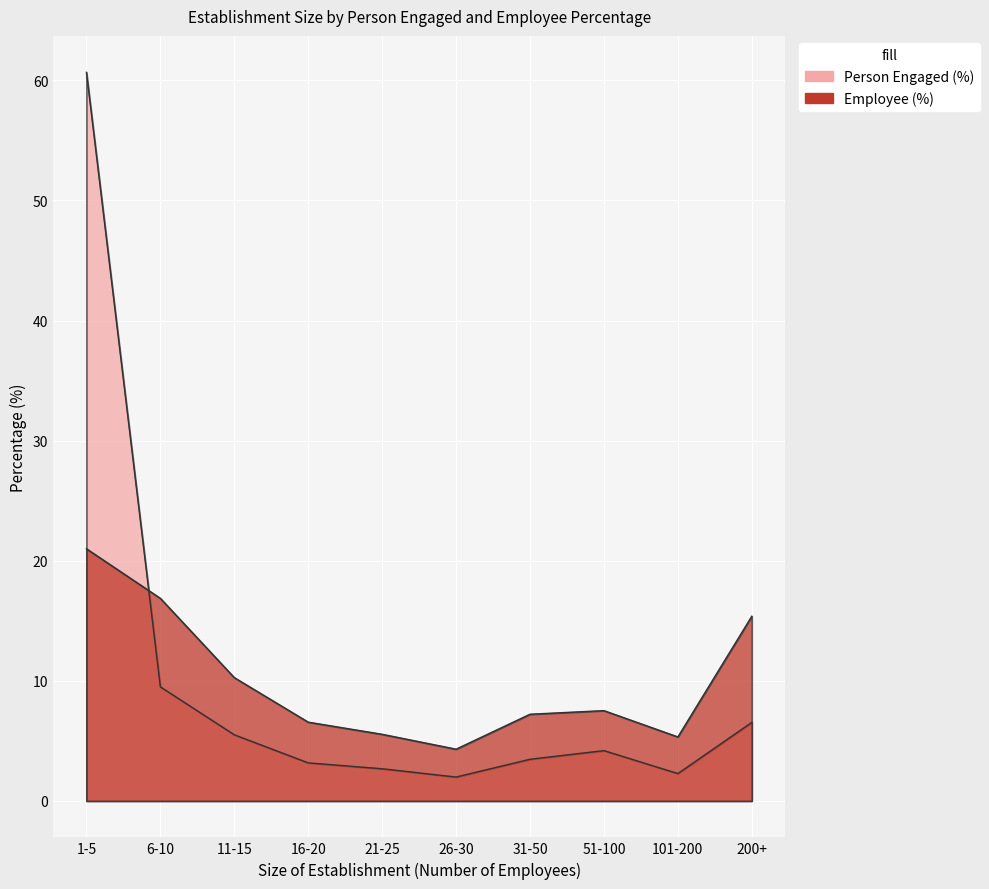

At which category does the chart reach its peak across all series?

1-5